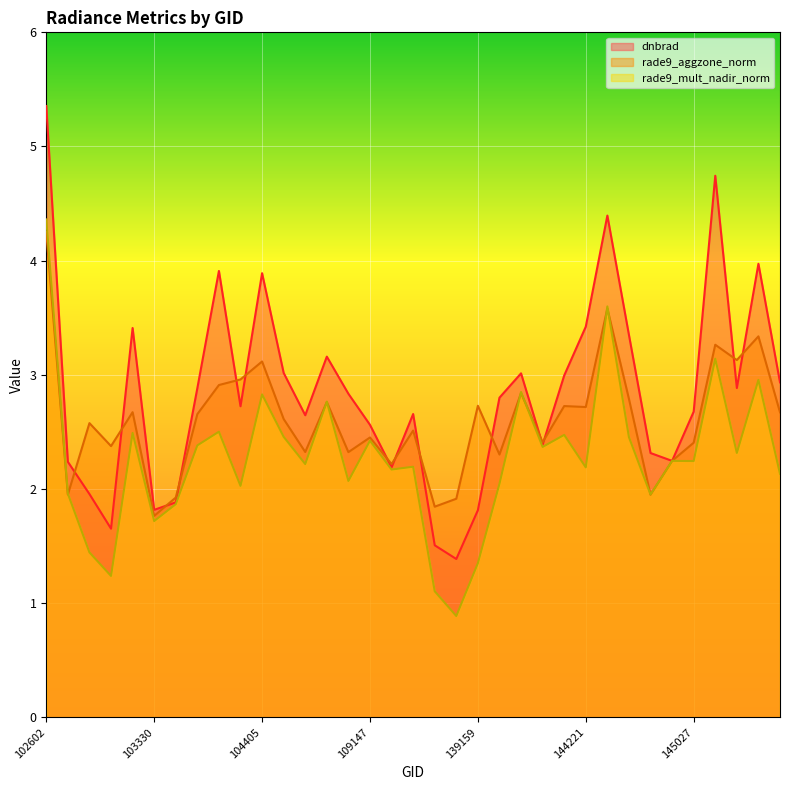

What is the minimum value for rade9_aggzone_norm?

1.8